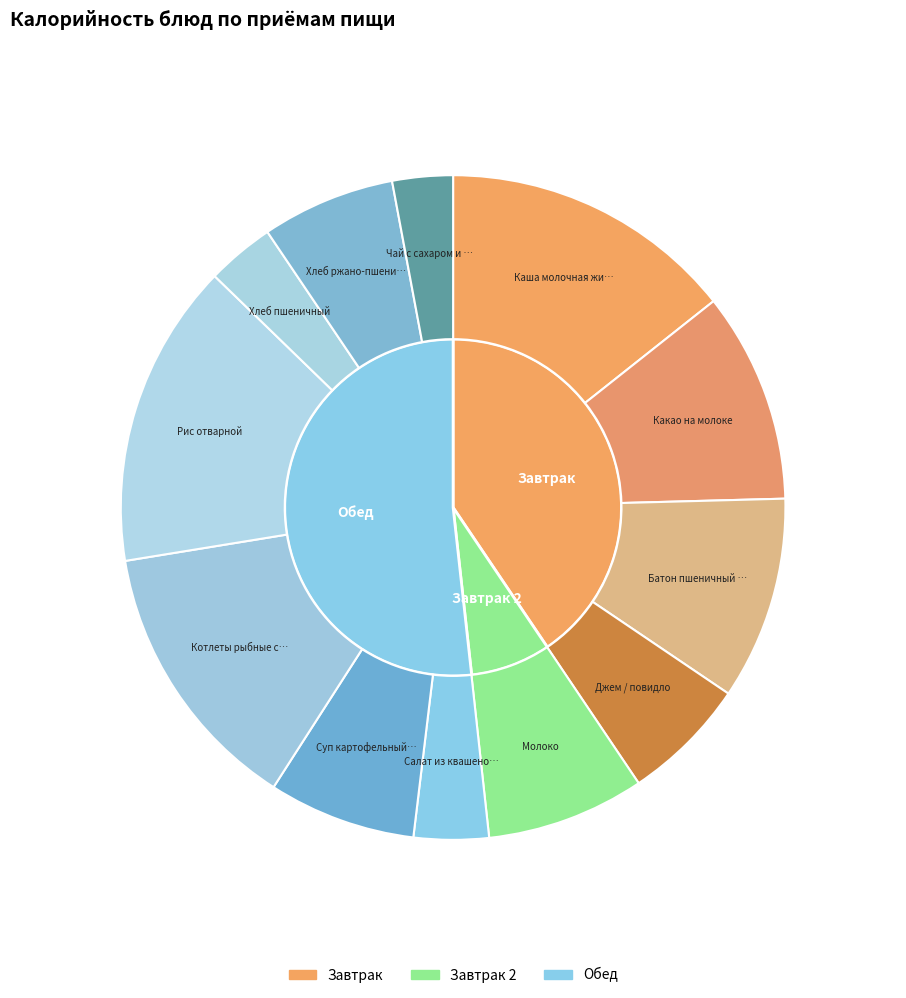

What is the smallest slice in the pie chart?

Чай с сахаром и лимоном